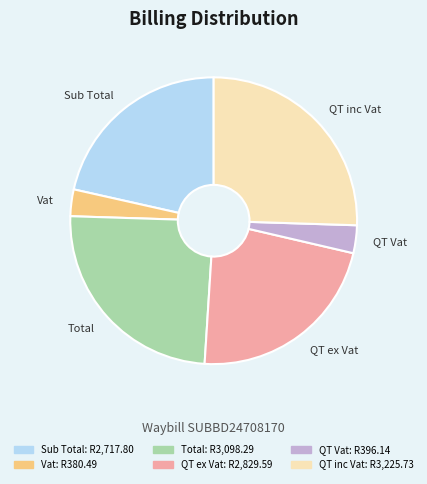

What is the largest slice in the pie chart?

QT inc Vat